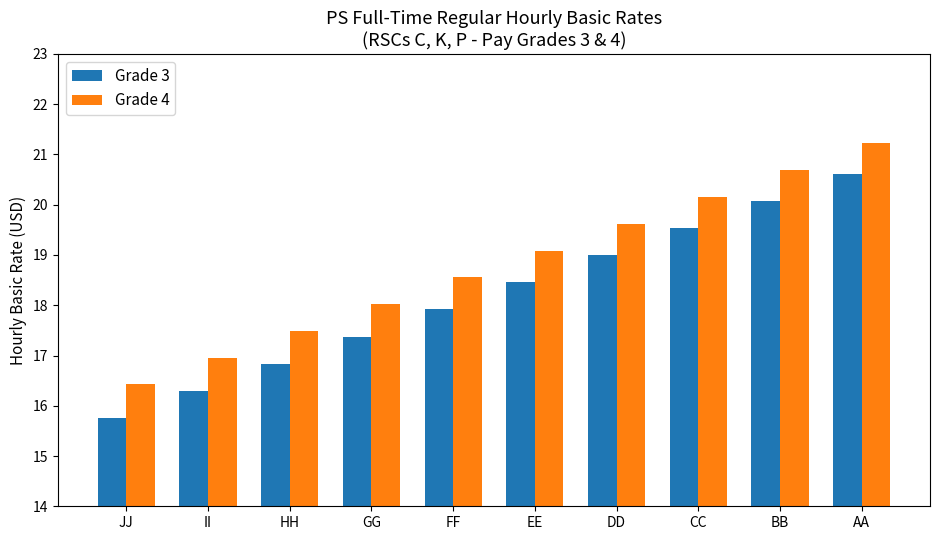

What is the sum of the Grade 3 values at EE and JJ?

34.2